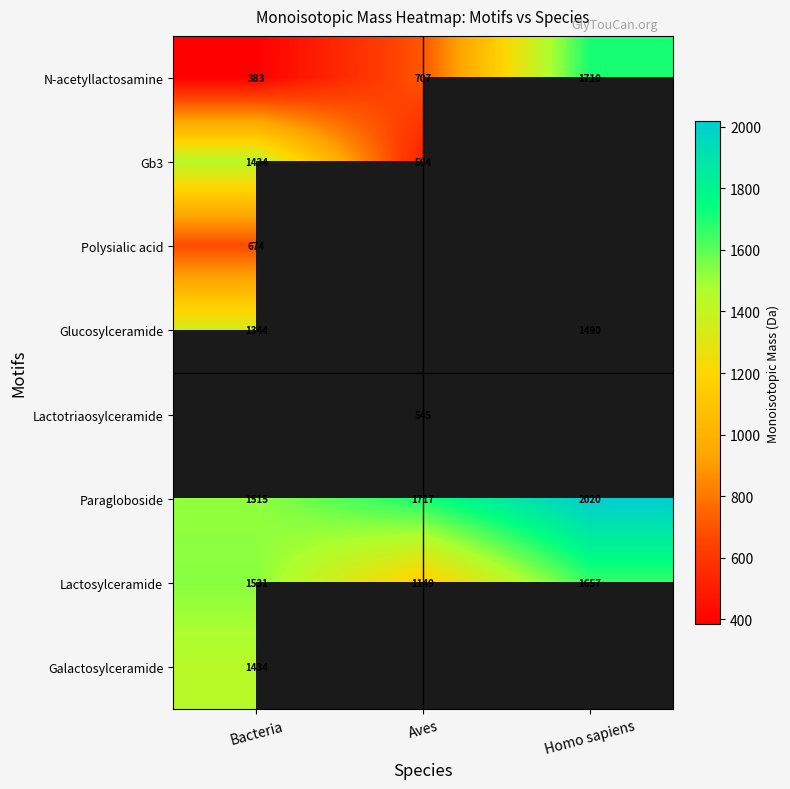

List the labels in order of N-acetyllactosamine value, smallest first.

Bacteria, Aves, Homo sapiens